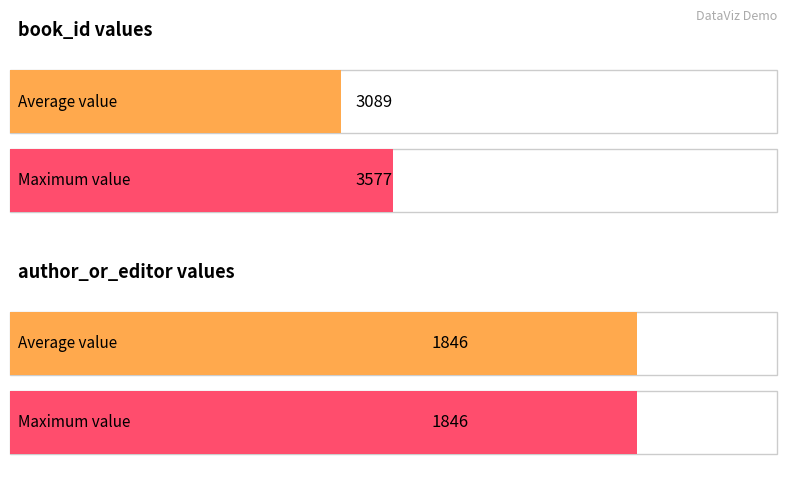

What is the approximate value of author_or_editor at Матична књига умрлих?

1846